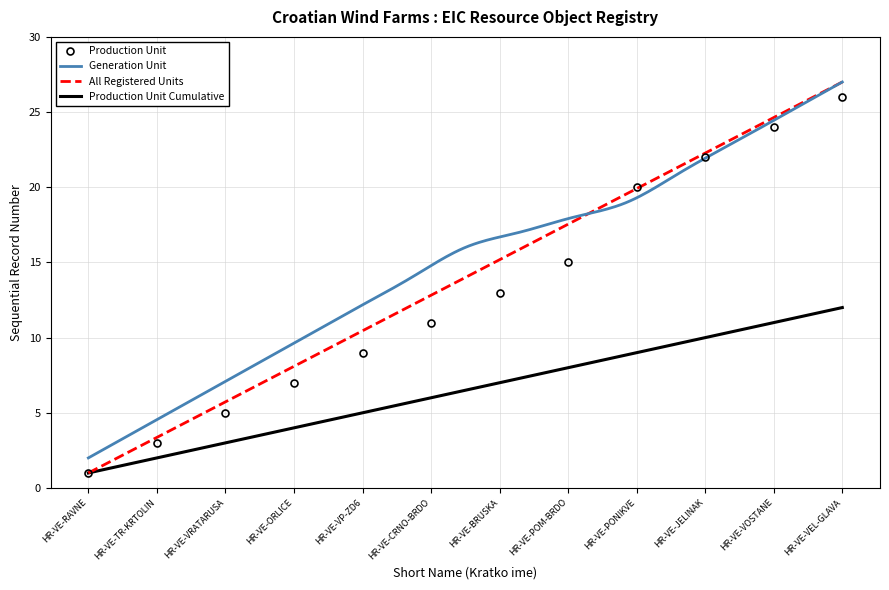

Reading right to left, extract all data points from this chart.

26	24	22	20	15	13	11	9	7	5	3	1